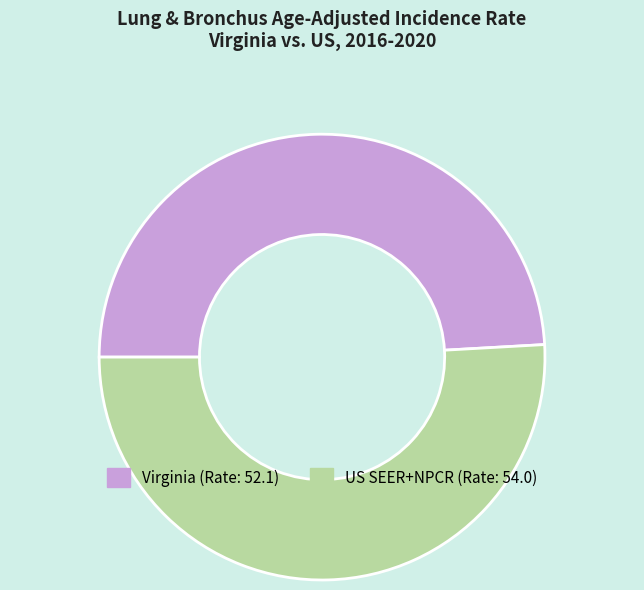

What is the smallest slice in the pie chart?

Virginia (Rate: 52.1)